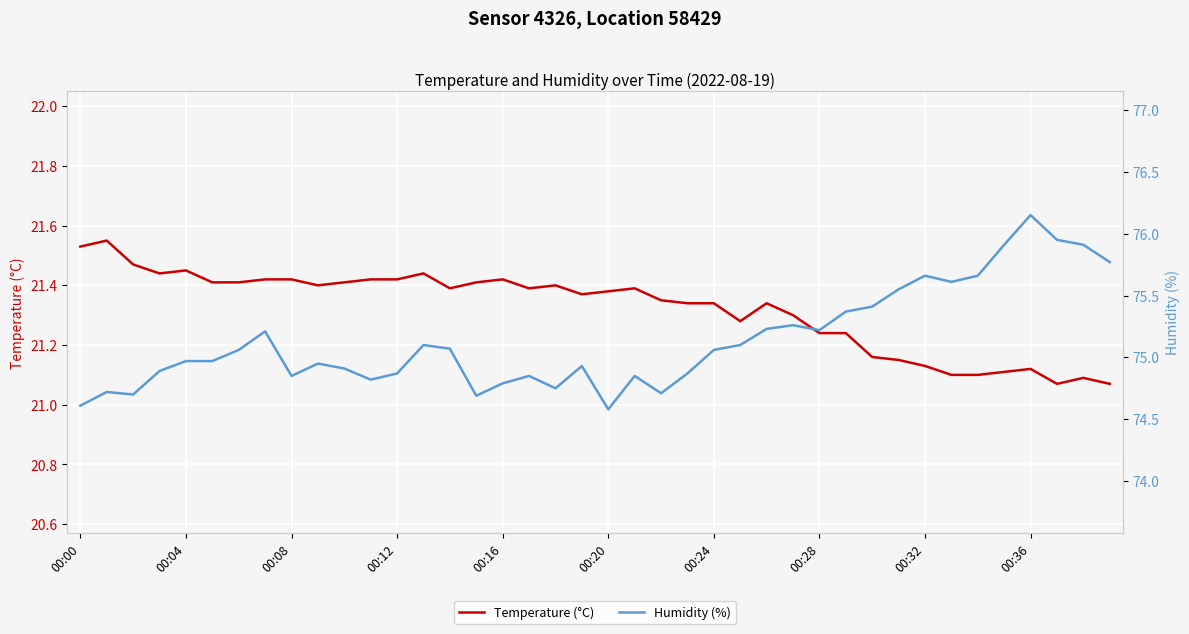

The value of Temperature (°C) at 00:36 is 7.8. True or false?

False